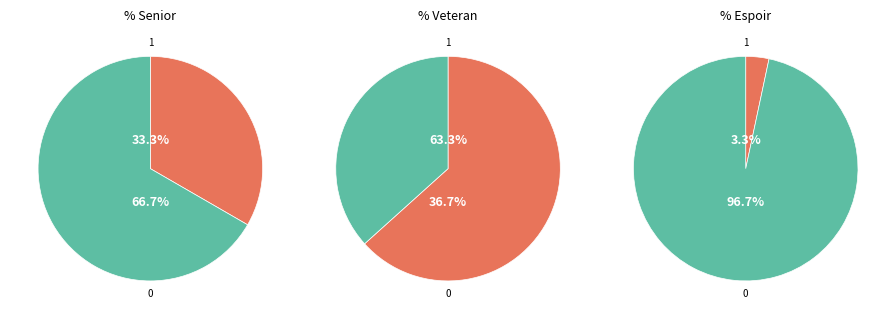

What is the smallest slice in the pie chart?

Espoir